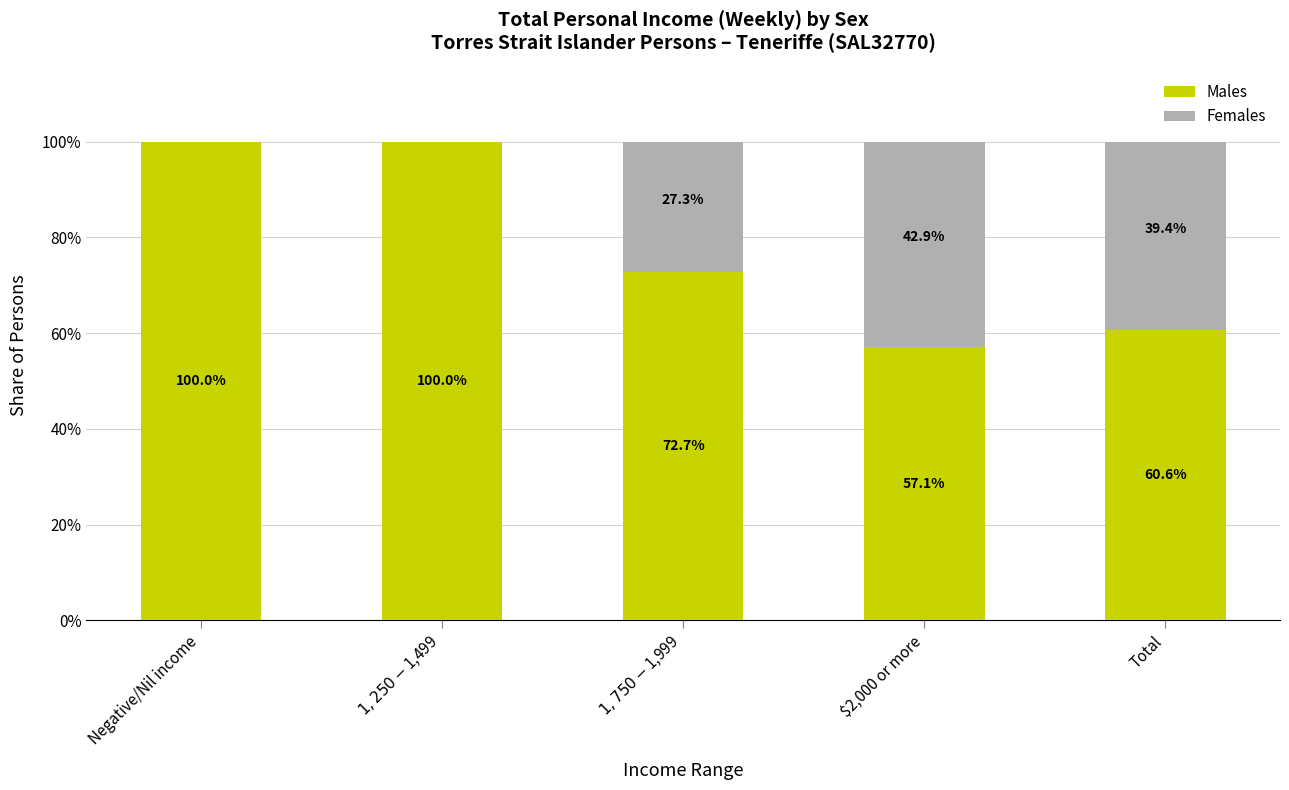

The Males series shows 85.1 at Total. True or false?

False